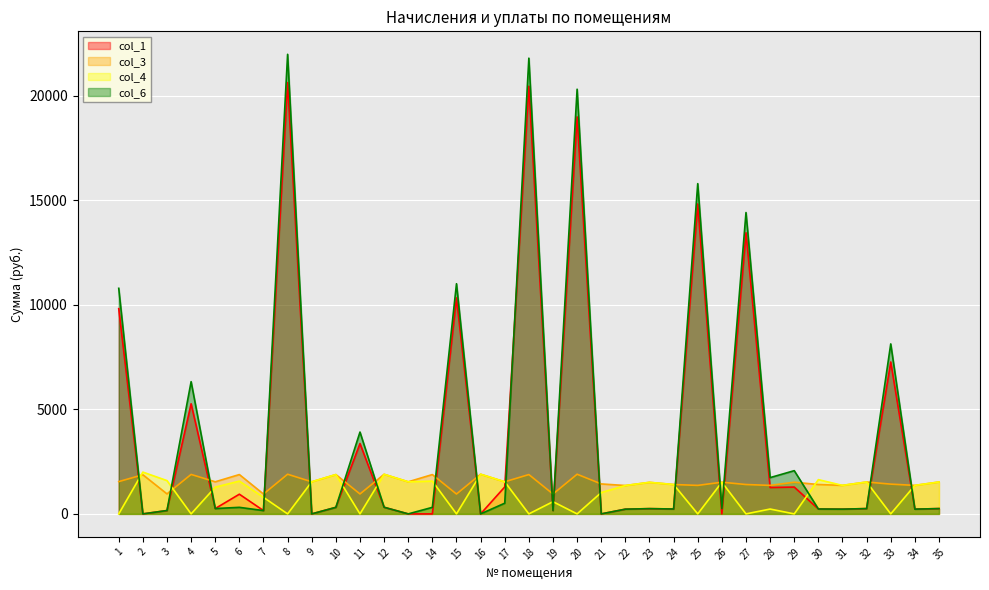

True or false: col_1 and col_6 cross at least once.

True